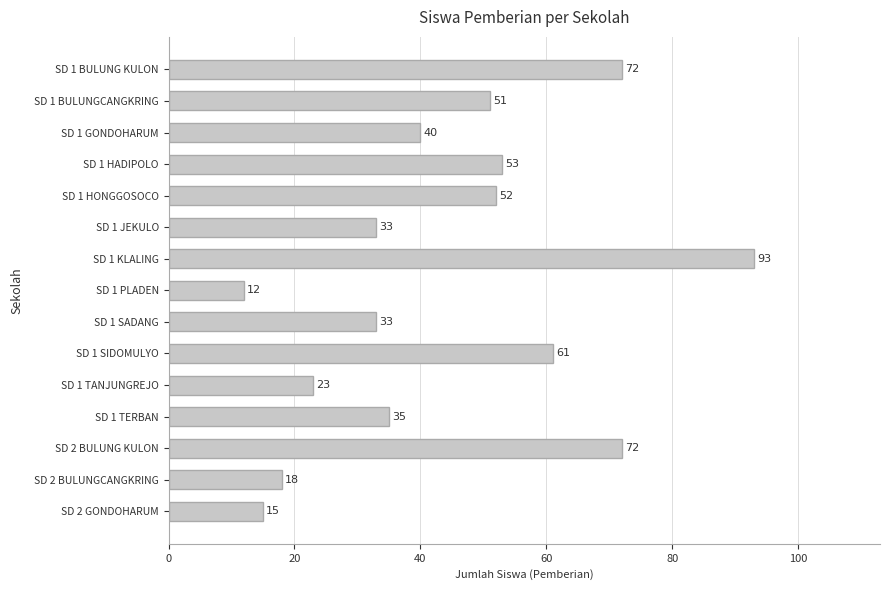

What position from the top is SD 2 BULUNG KULON?

13